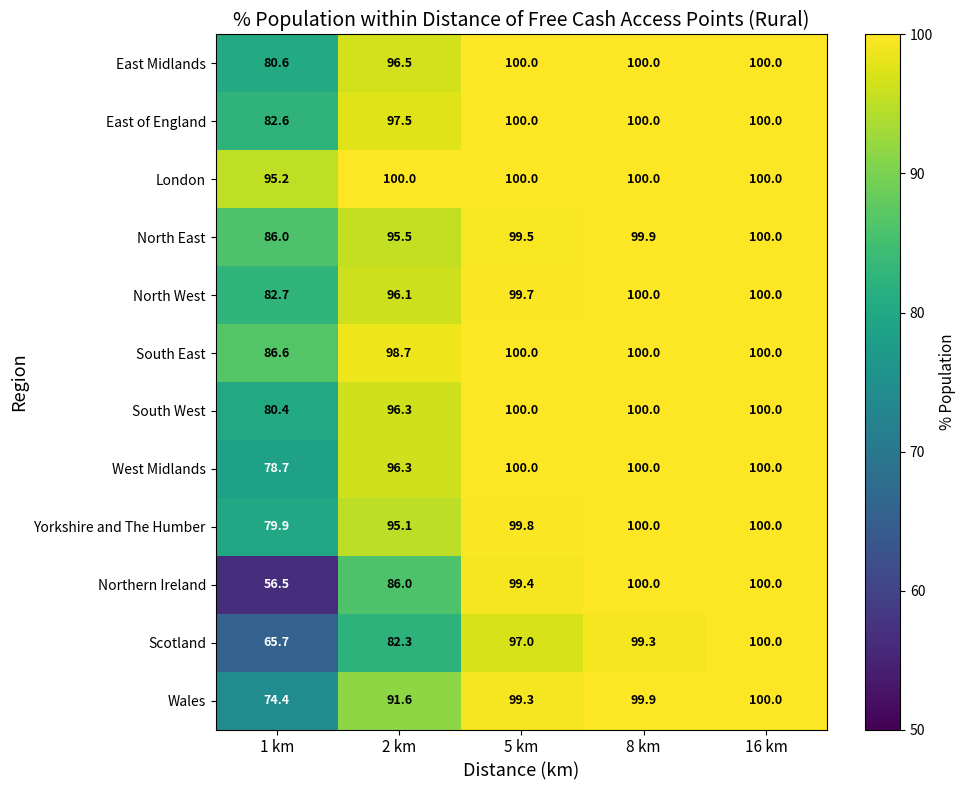

Rank the categories by North East value from highest to lowest.

16 km, 8 km, 5 km, 2 km, 1 km